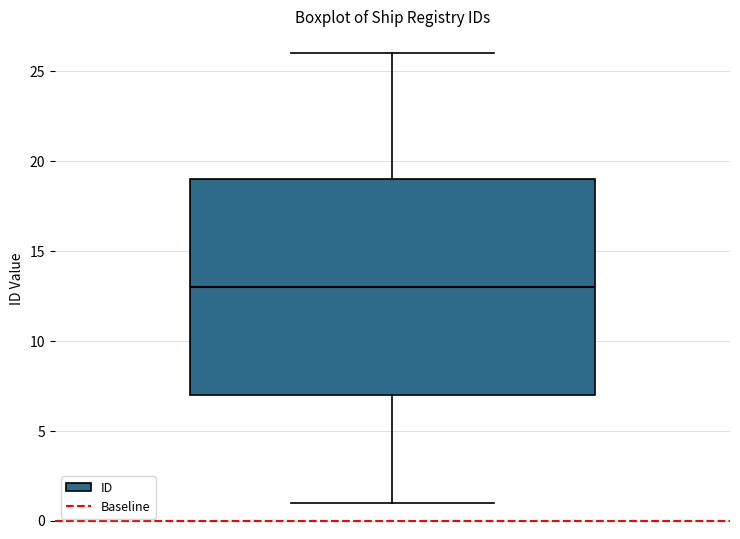

Where is the upper edge of the box on the y-axis? The values are not printed on the chart, so give them approximately, as read against the axis.

19